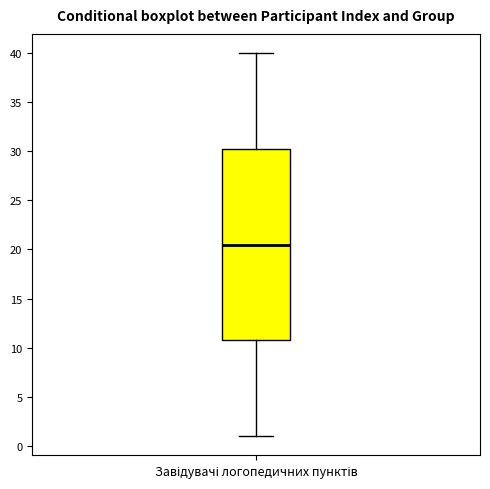

Where is the lower edge of the box for Завідувачі логопедичних пунктів on the y-axis? The values are not printed on the chart, so give them approximately, as read against the axis.

11.0